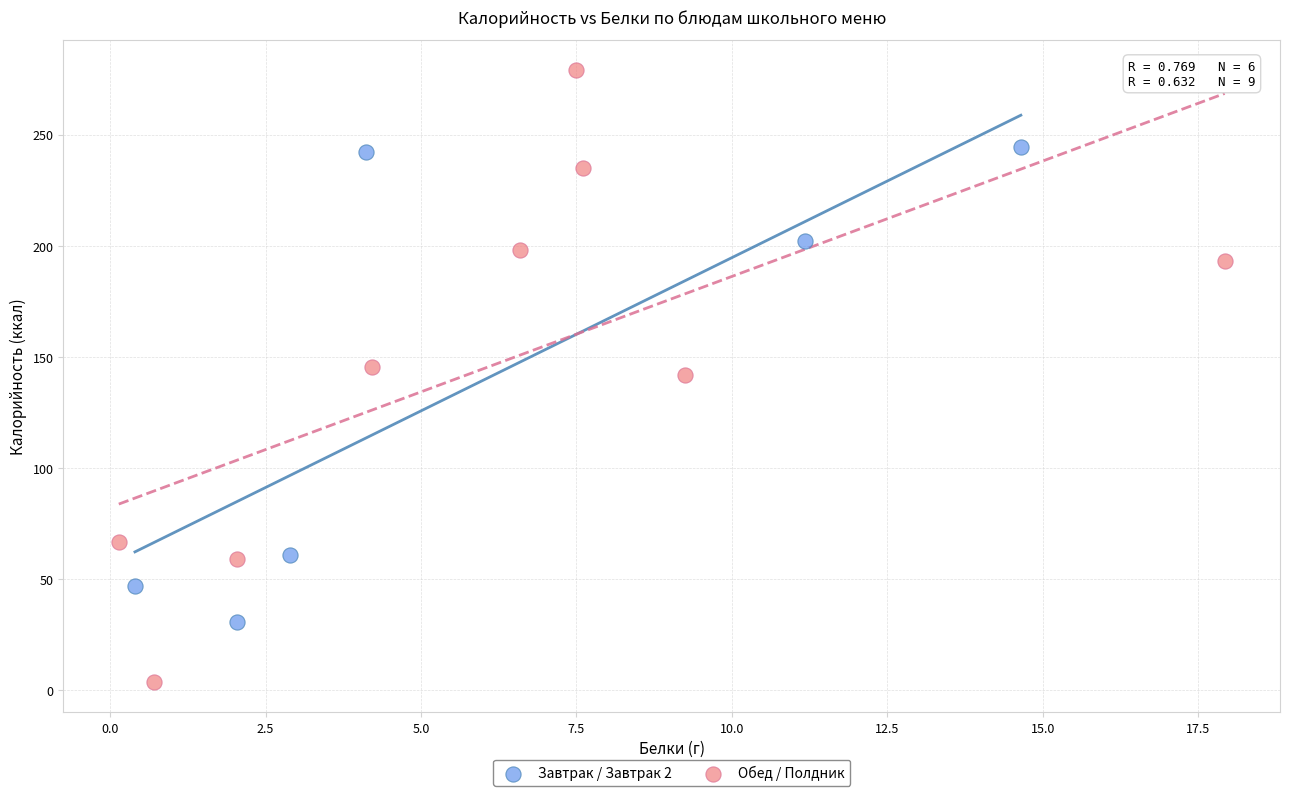

Which series reaches the minimum Y coordinate?

Обед / Полдник